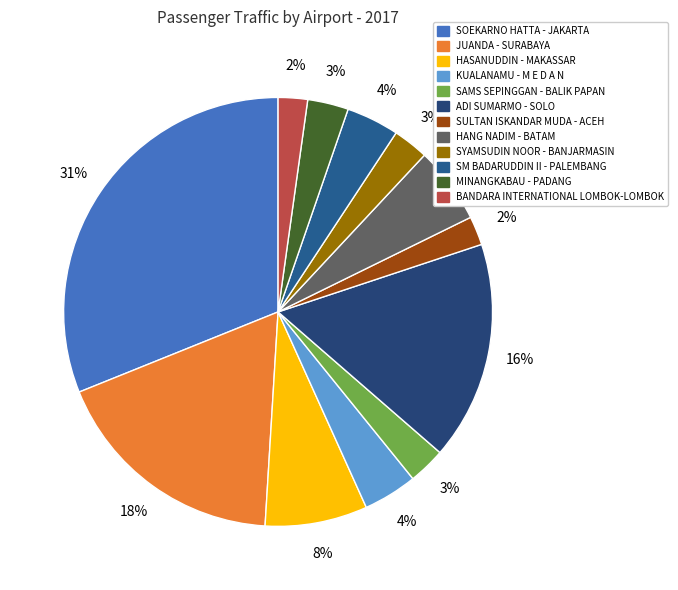

Is there any slice that represents more than half of the pie?

No